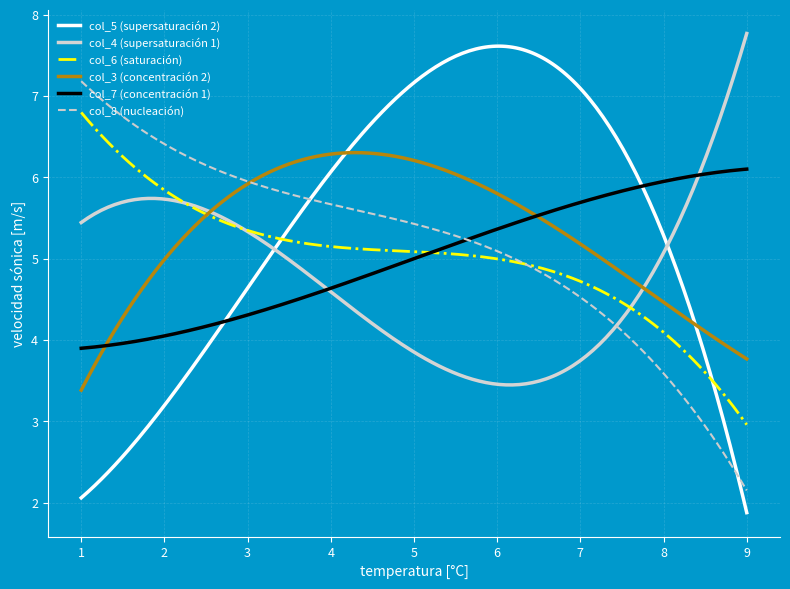

What is the highest value of the col_4 (supersaturación 1) series?

7.8